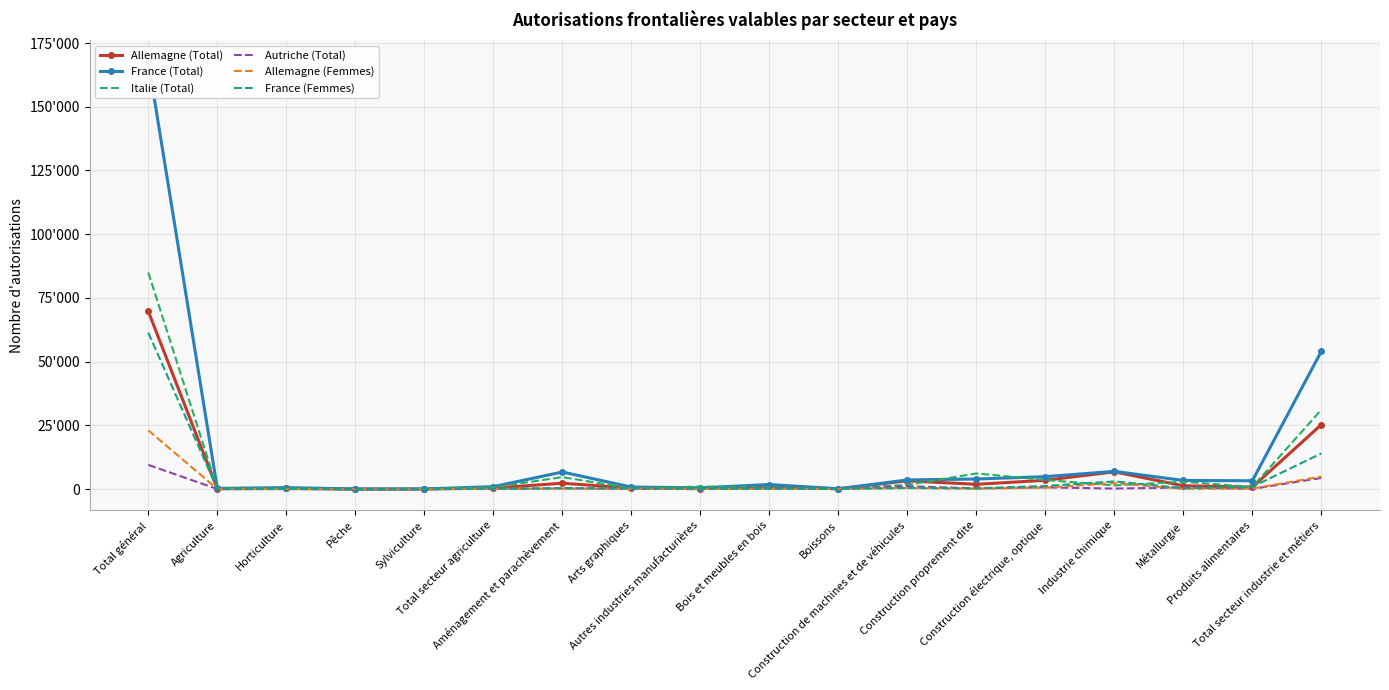

What is the difference between the Italie (Total) values at Agriculture and Aménagement et parachèvement?

4438